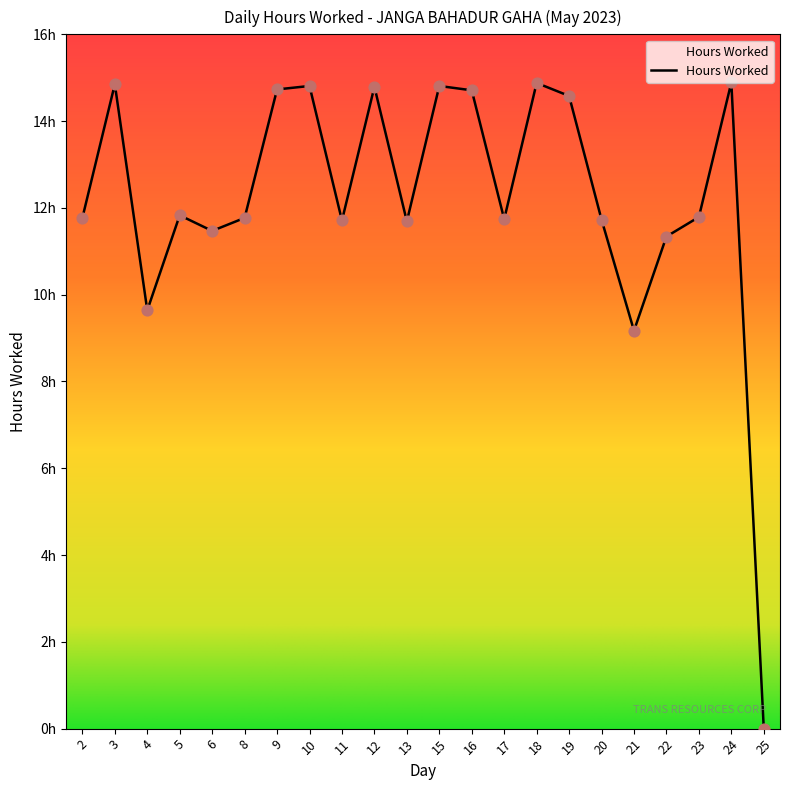

Which has a higher value, 19 or 21?

19